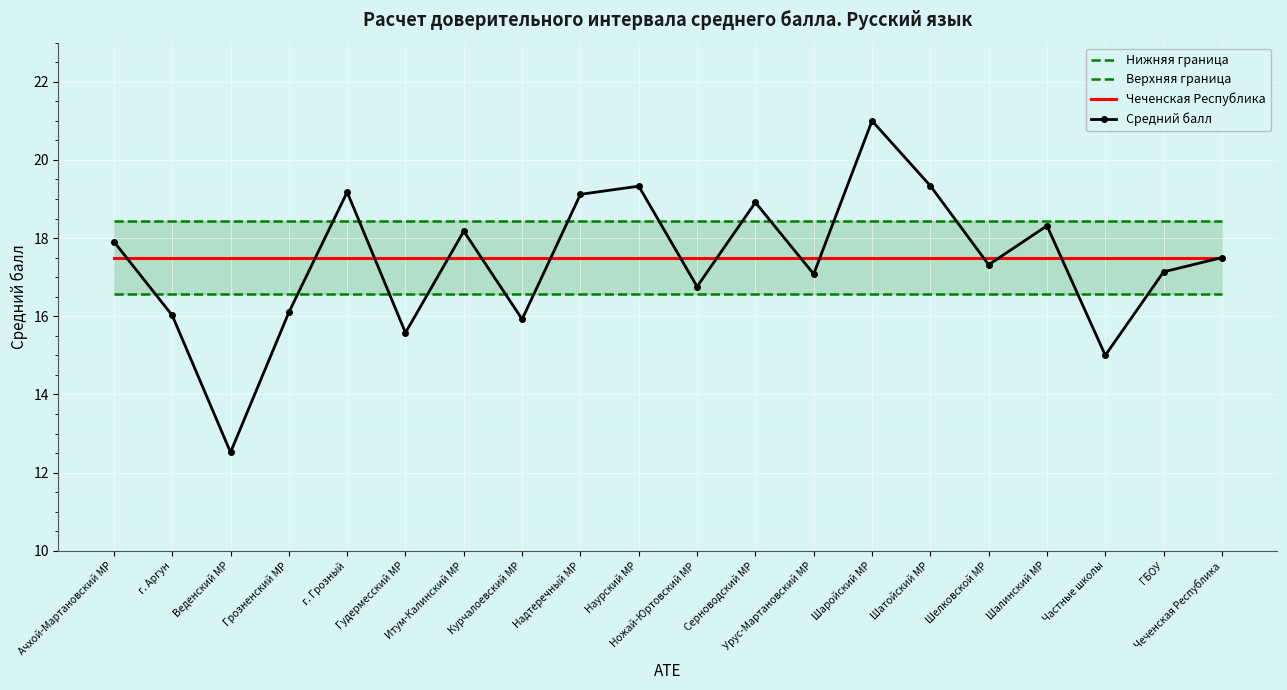

At how many categories does at least one series exceed 12?

20